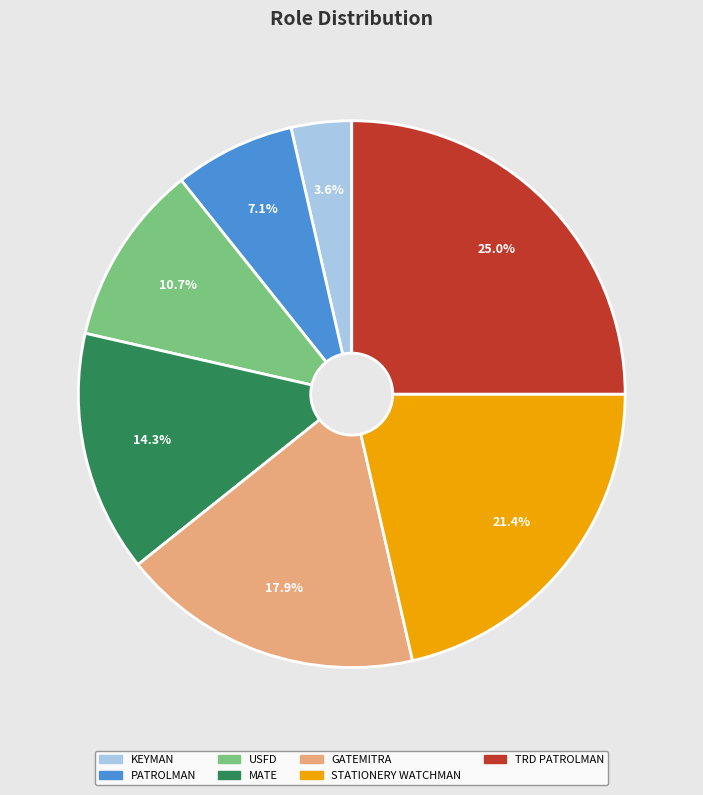

Is there a majority slice in this chart?

No